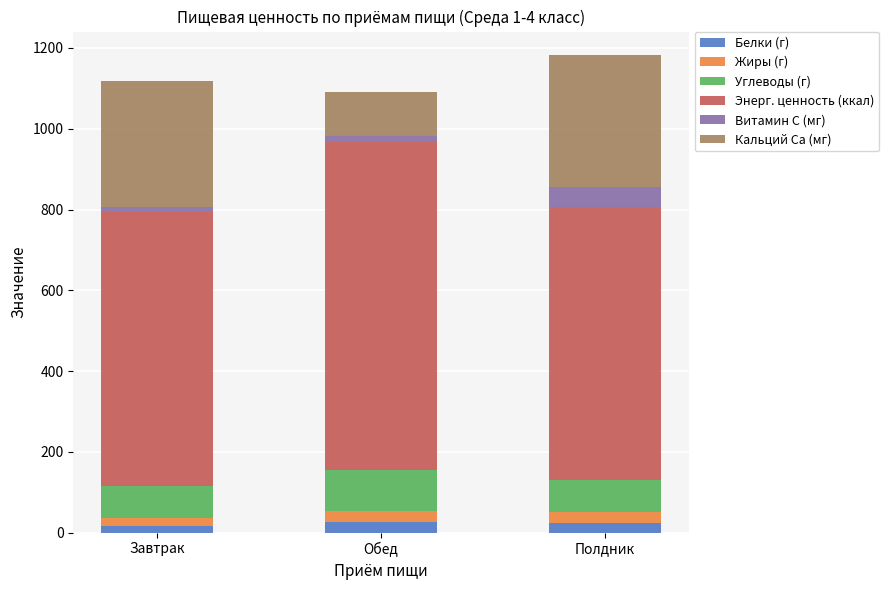

What is the highest value of the Белки (г) series?

26.4